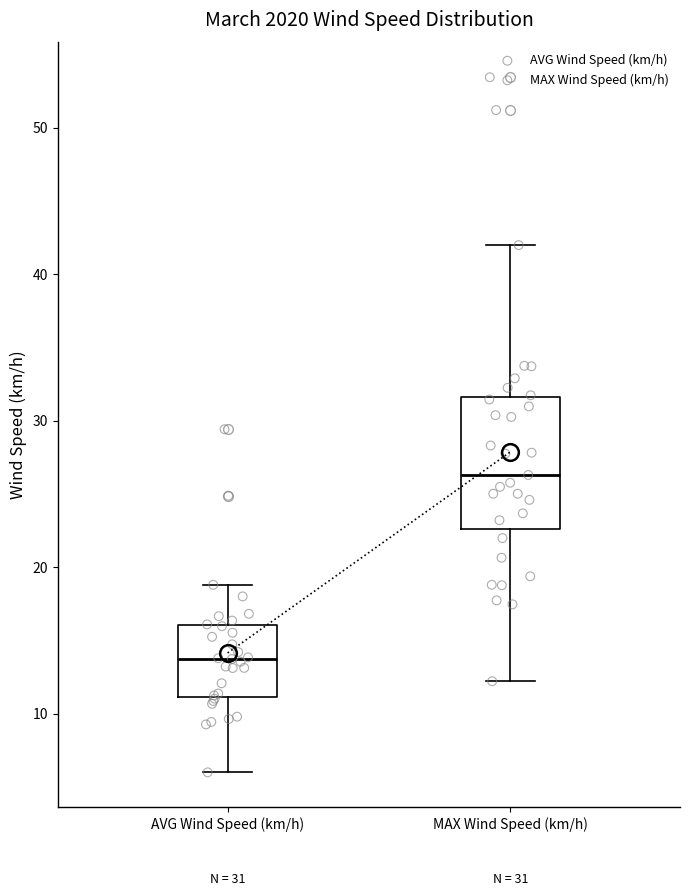

Which box's median line is the lowest?

AVG Wind Speed (km/h)